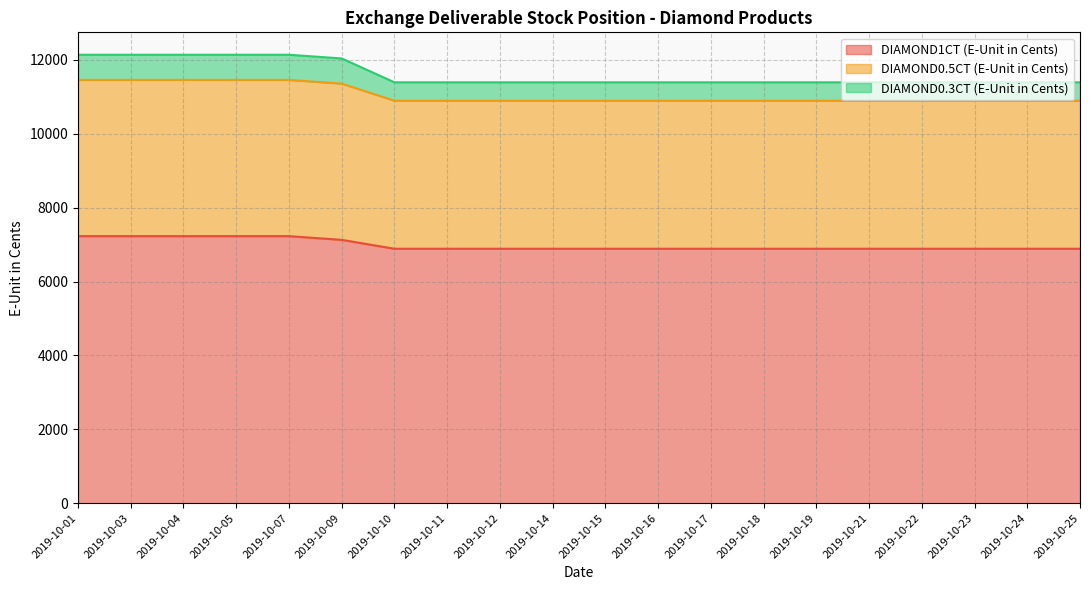

What is the average value of the DIAMOND1CT (E-Unit in Cents) series?

6984